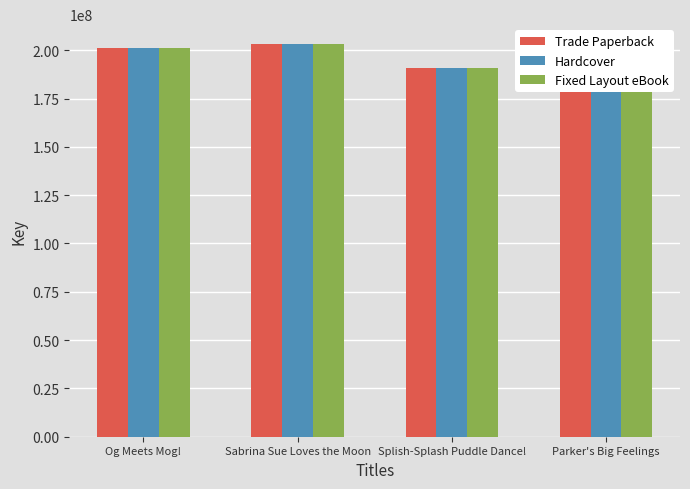

What is the difference between the second highest and minimum values in the Hardcover series?

11401443